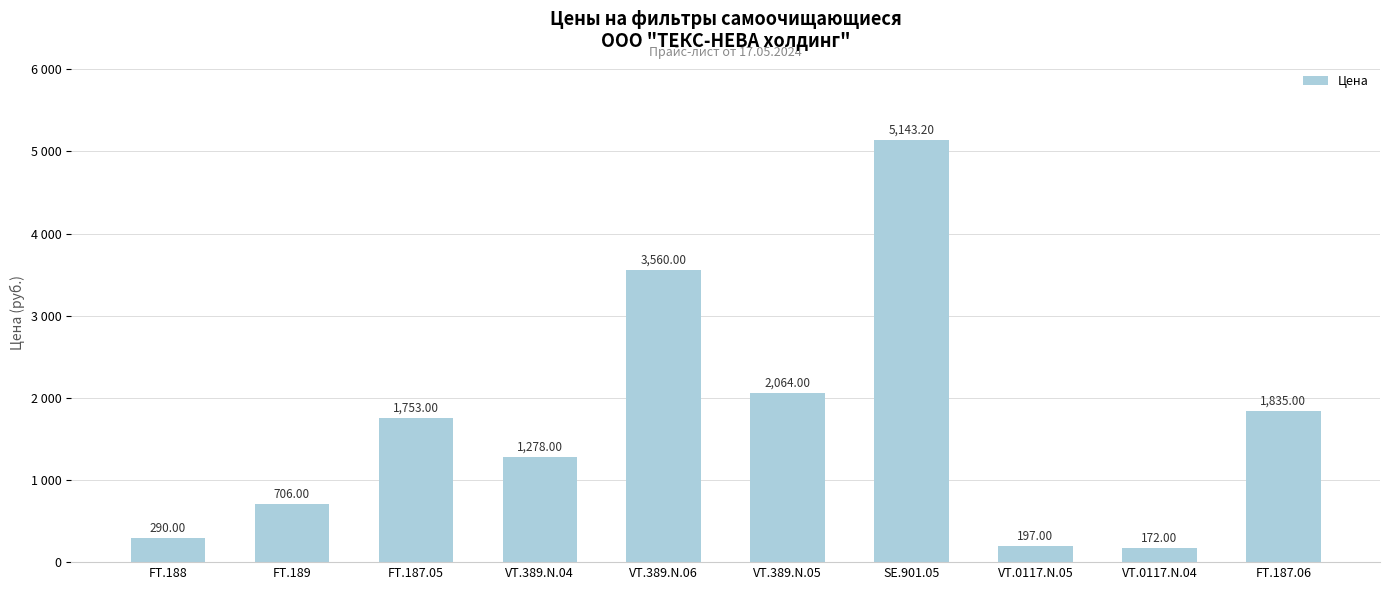

What is the difference between the maximum and minimum values?

4971.2